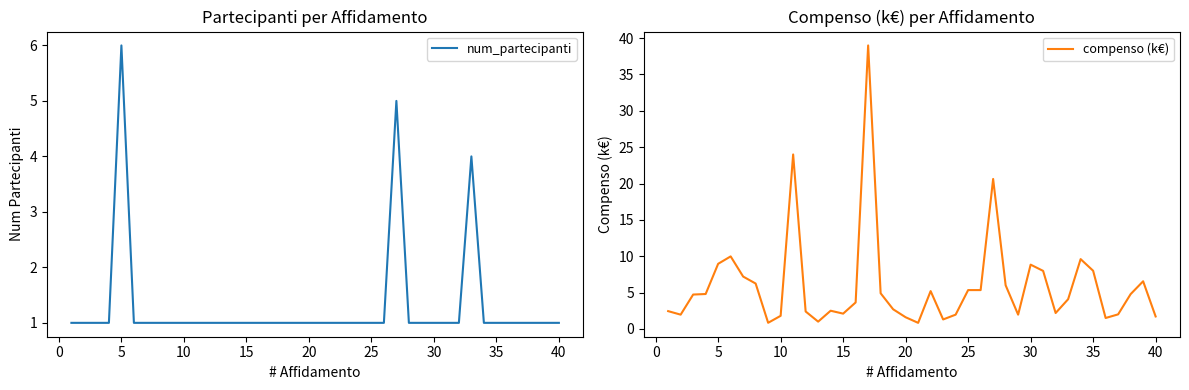

How many lines are shown in the chart?

2